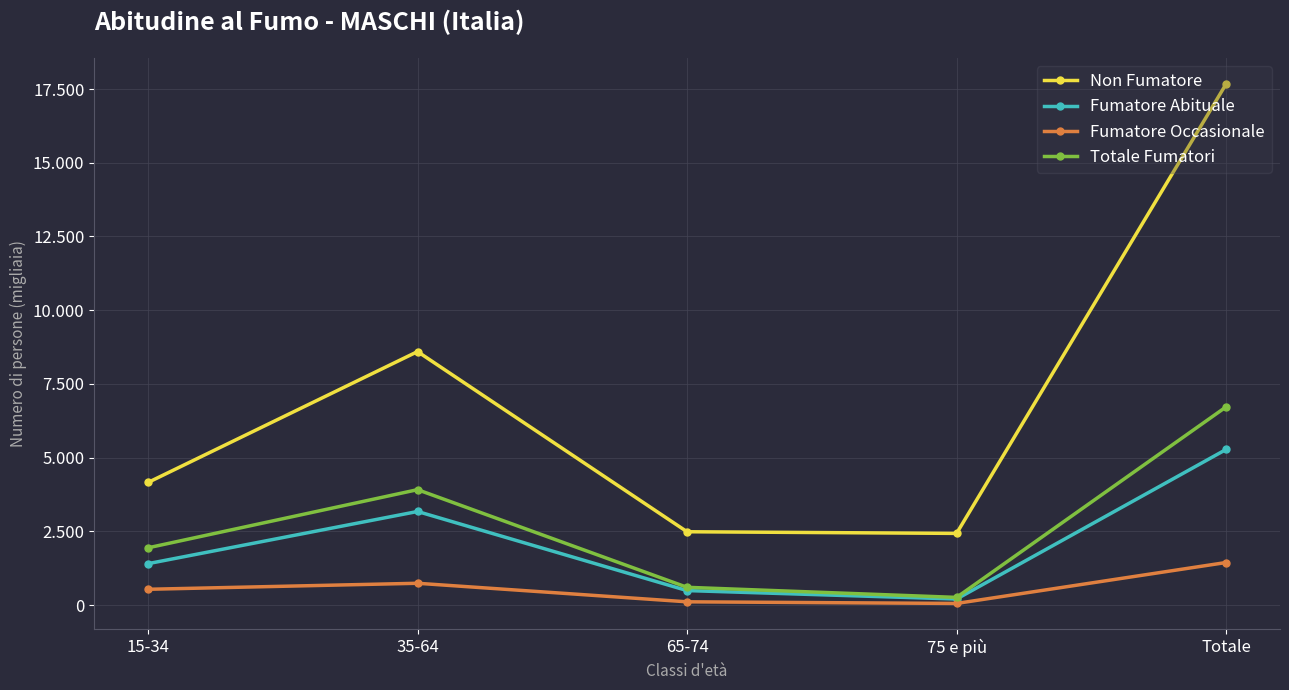

List the series in order of their peak value, lowest first.

Fumatore Occasionale, Fumatore Abituale, Totale Fumatori, Non Fumatore